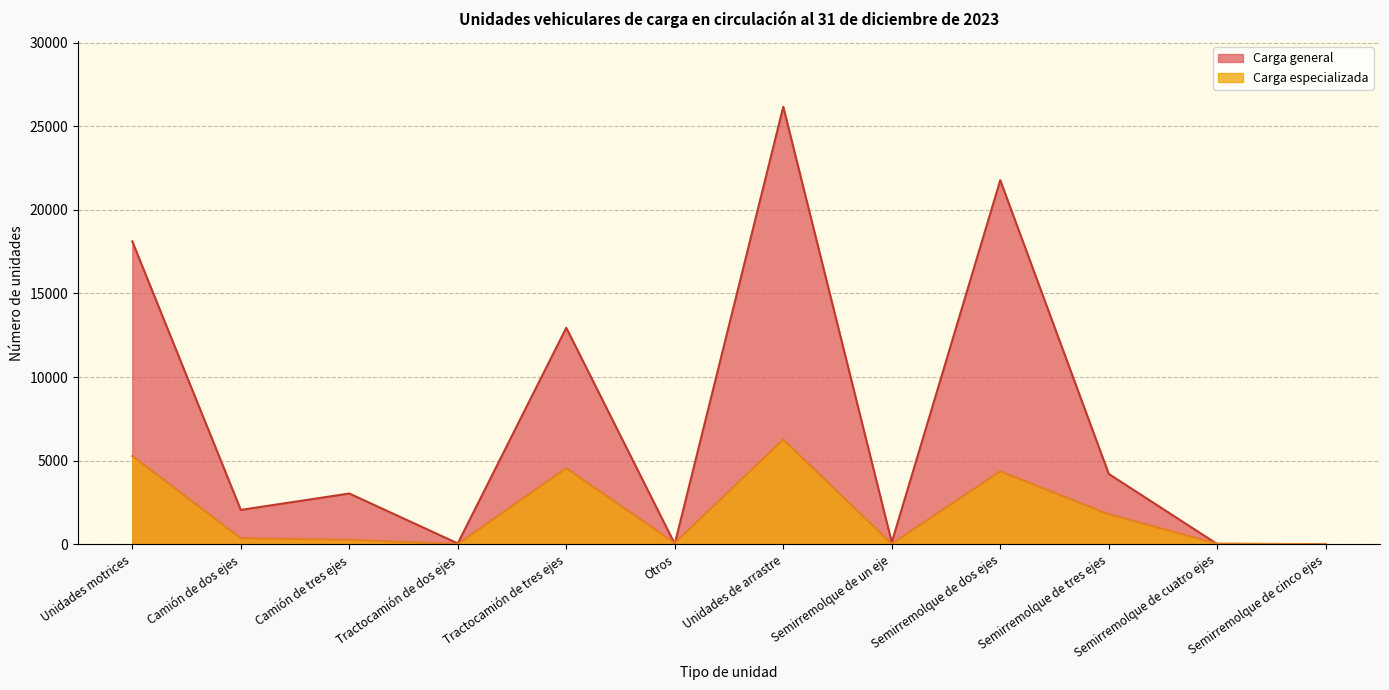

At which category is the sum across all series the highest?

Unidades de arrastre